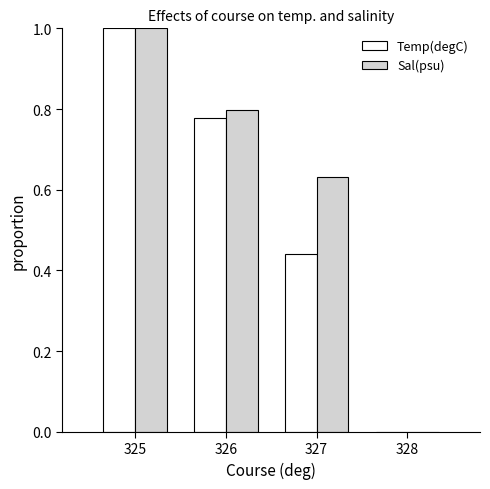

What is the total value across all series at 327?

1.1